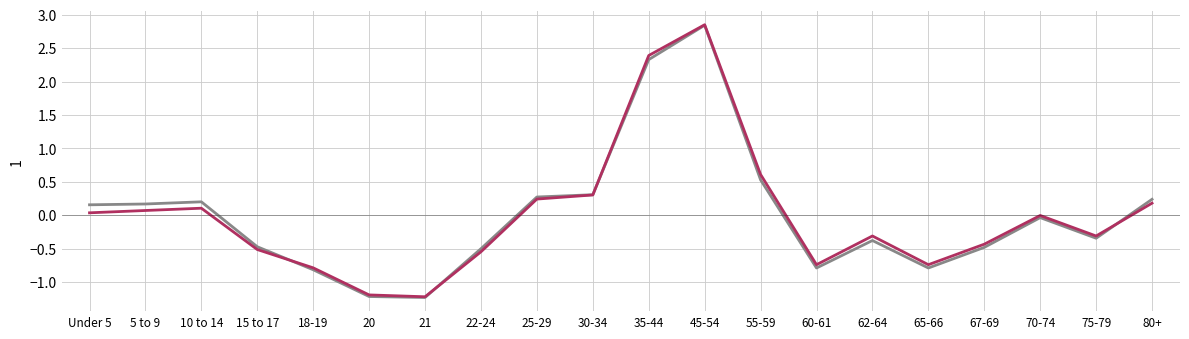

What position from the right is 22-24?

13